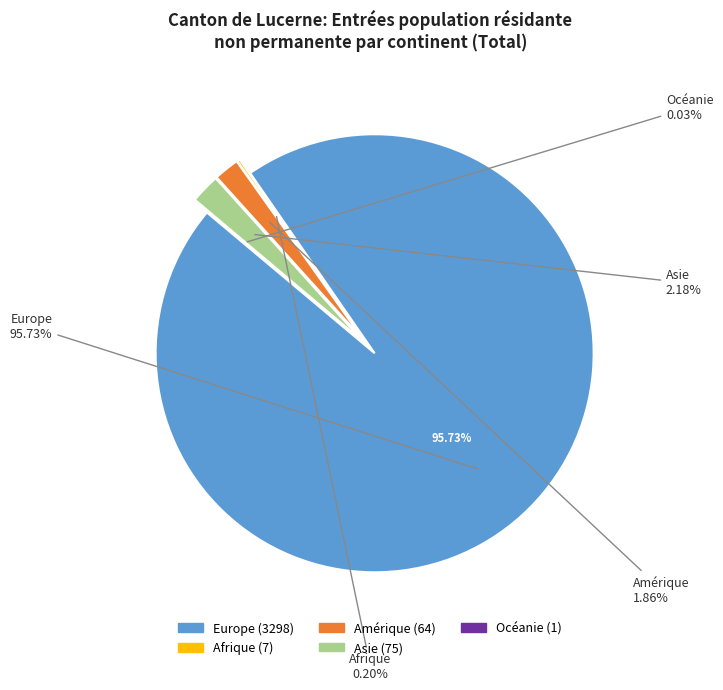

Which category has the biggest portion of the pie?

Europe